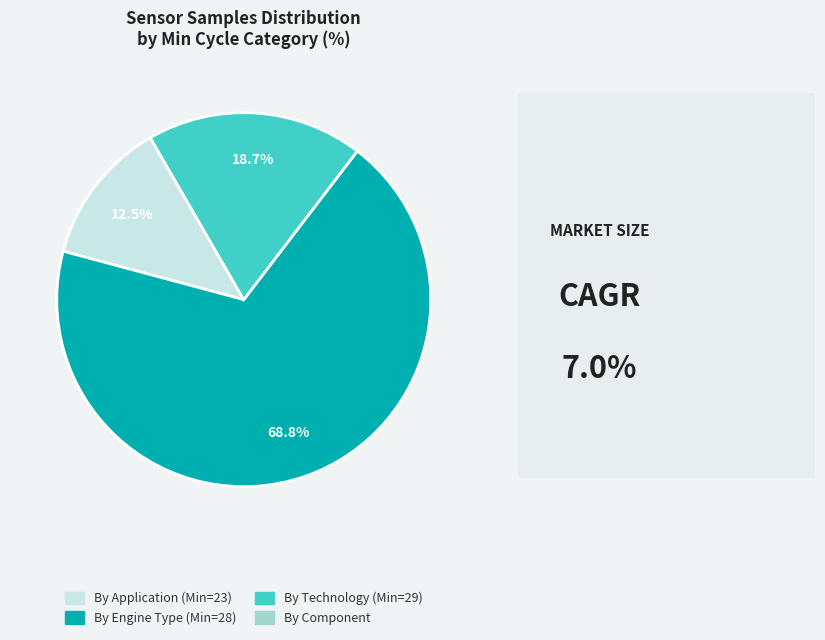

Is there a majority slice in this chart?

Yes